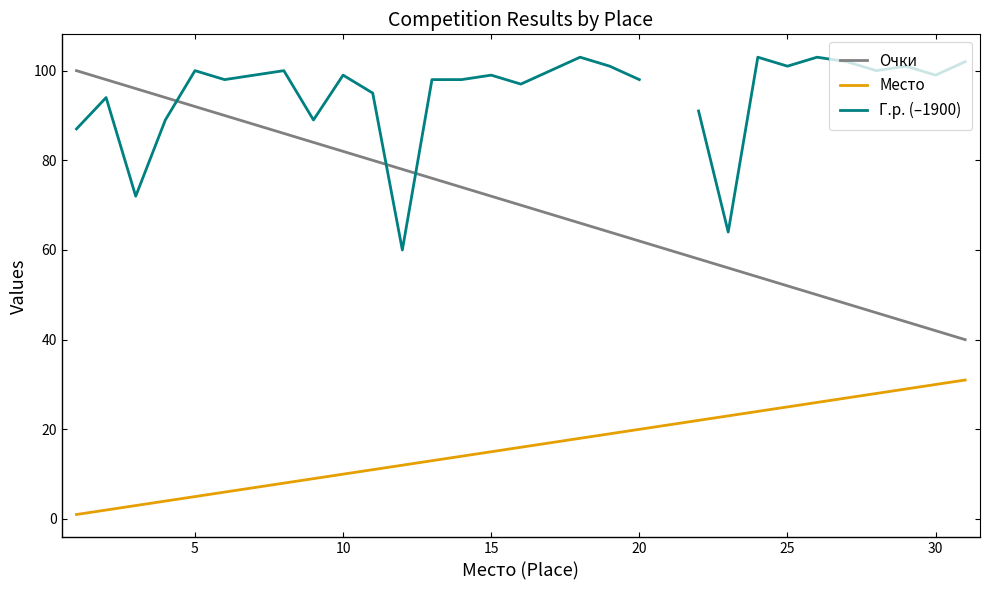

True or false: Место and Очки cross at least once.

False